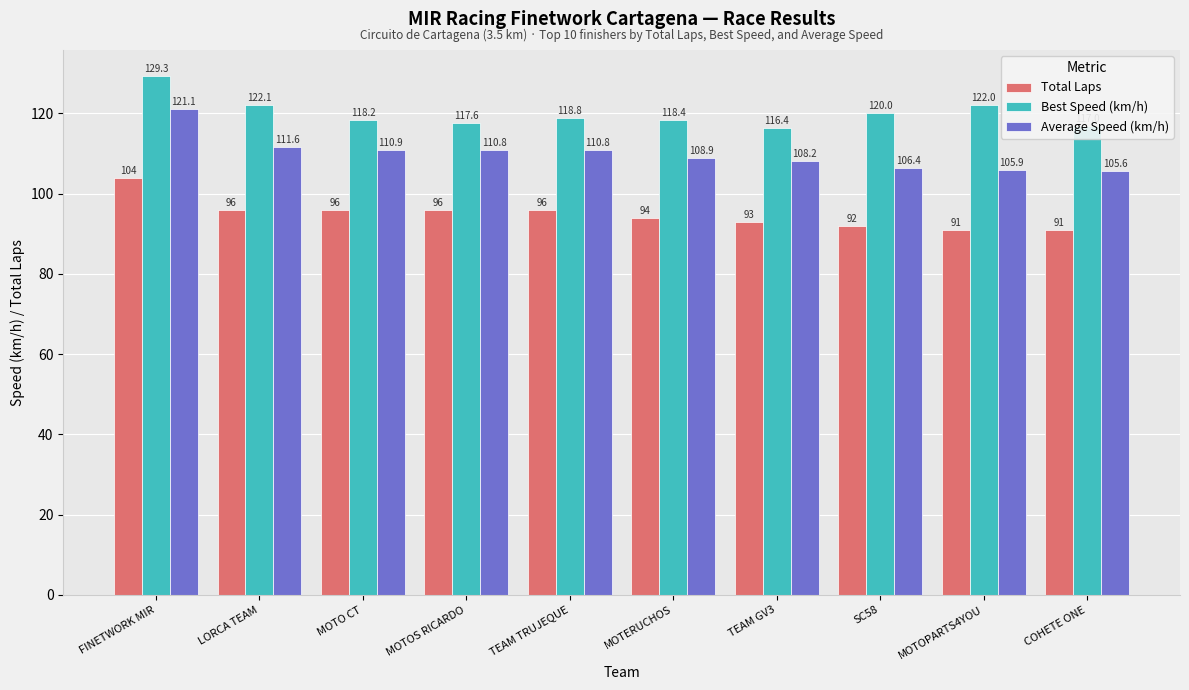

True or false: Average Speed (km/h) has a value of 111.6 at LORCA TEAM.

True